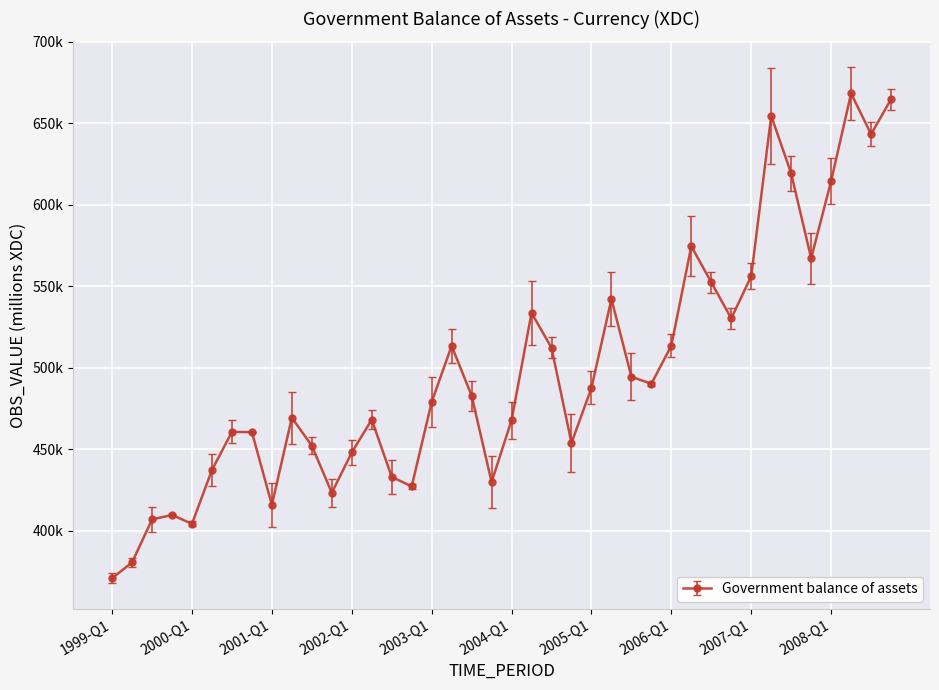

How many points are lower than both their immediate neighbors (excluding endpoints)?

10